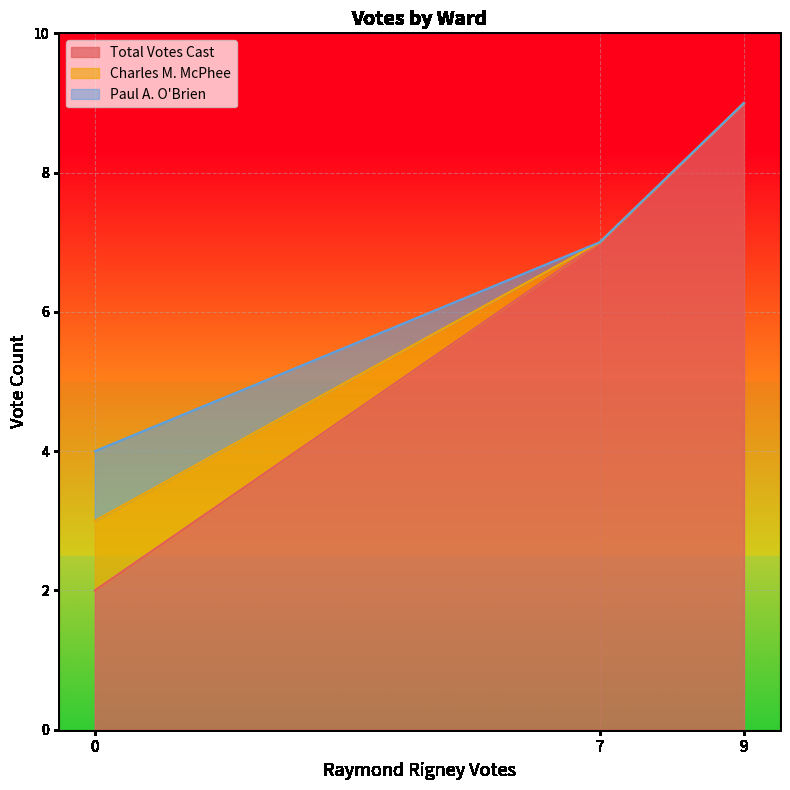

How many data points does each series have?

3